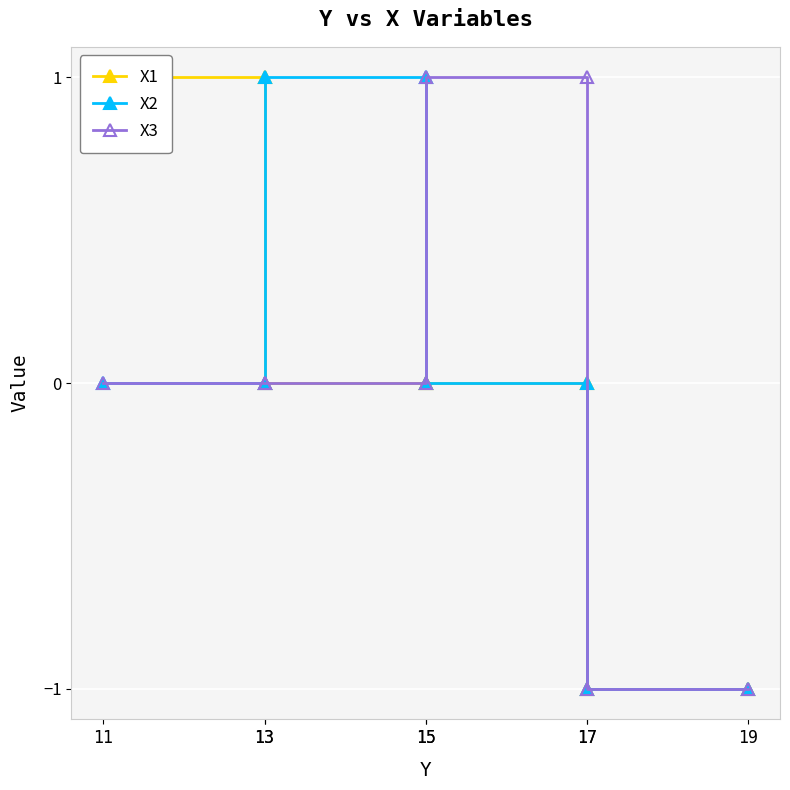

Which category has the highest value in the X1 series?

11